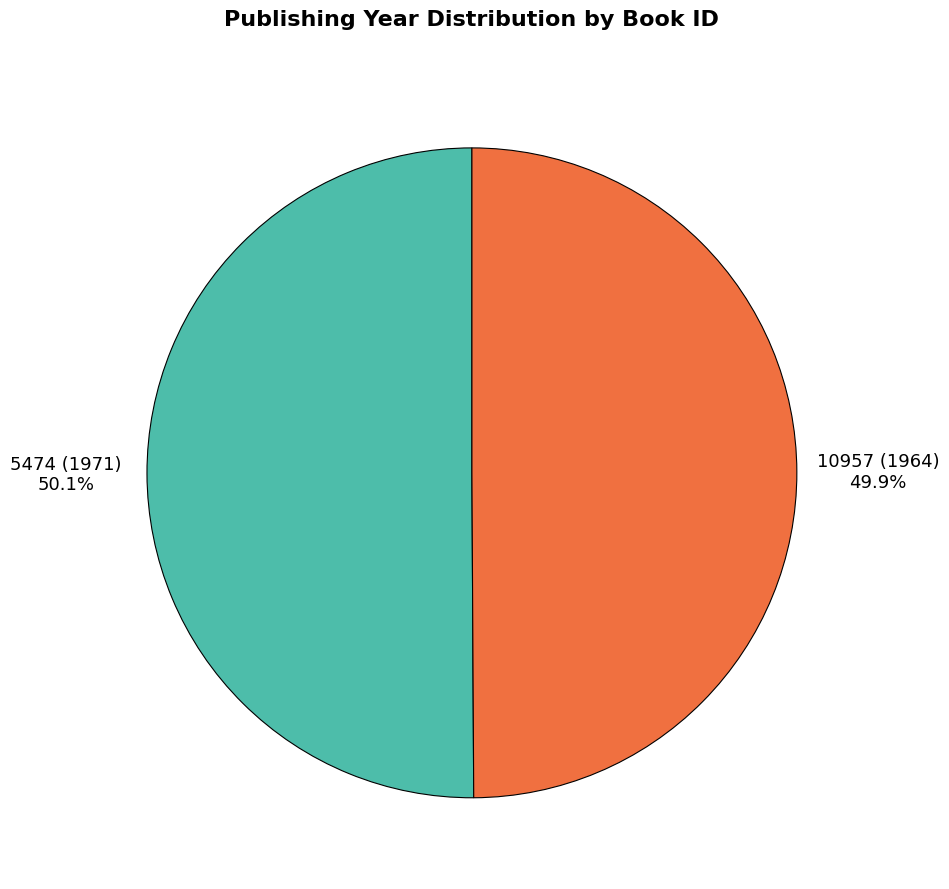

The 10957 (1964) slice represents 50% of the pie. True or false?

True